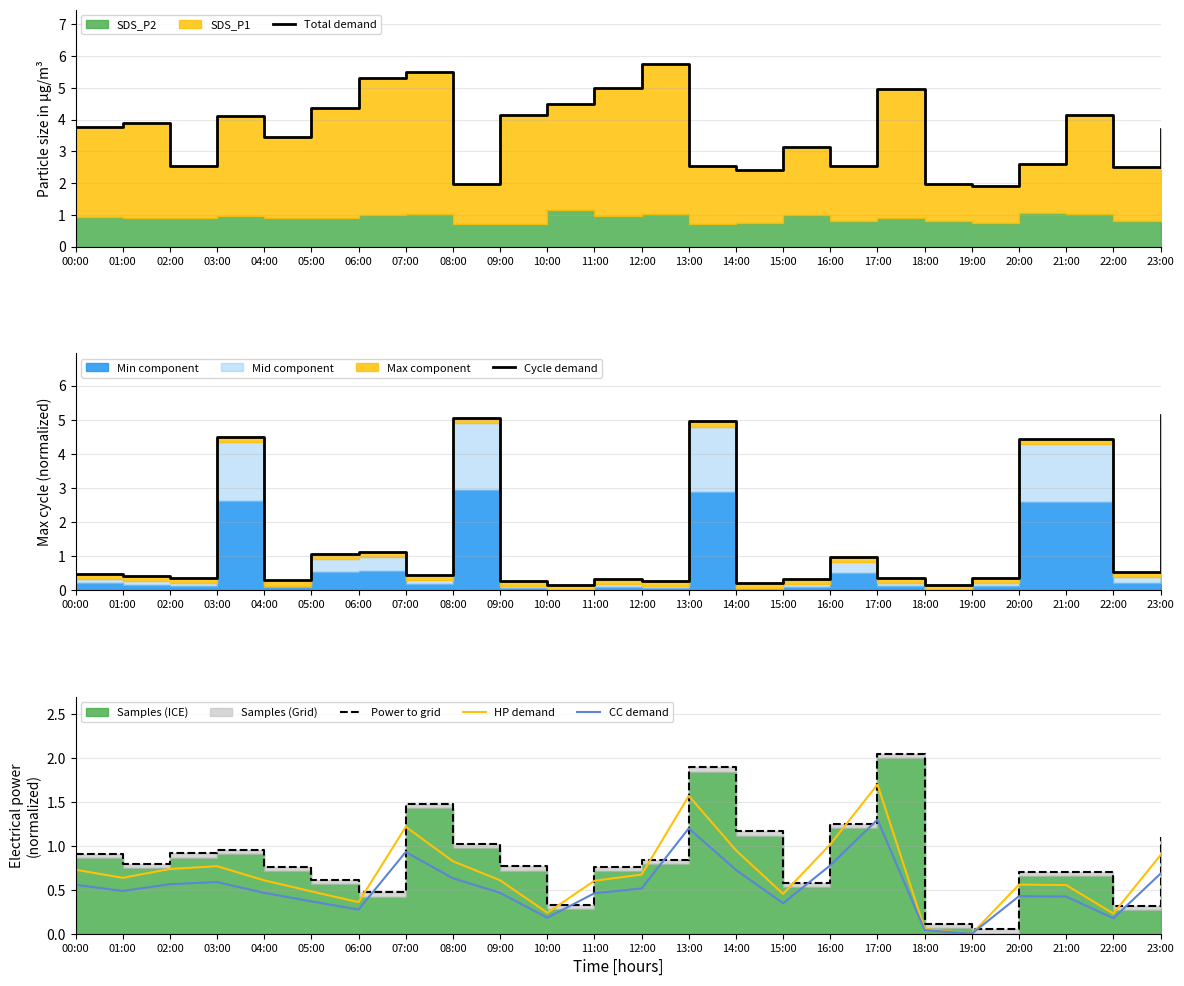

True or false: Power to grid has a value of 0.8 at 12:00.

True